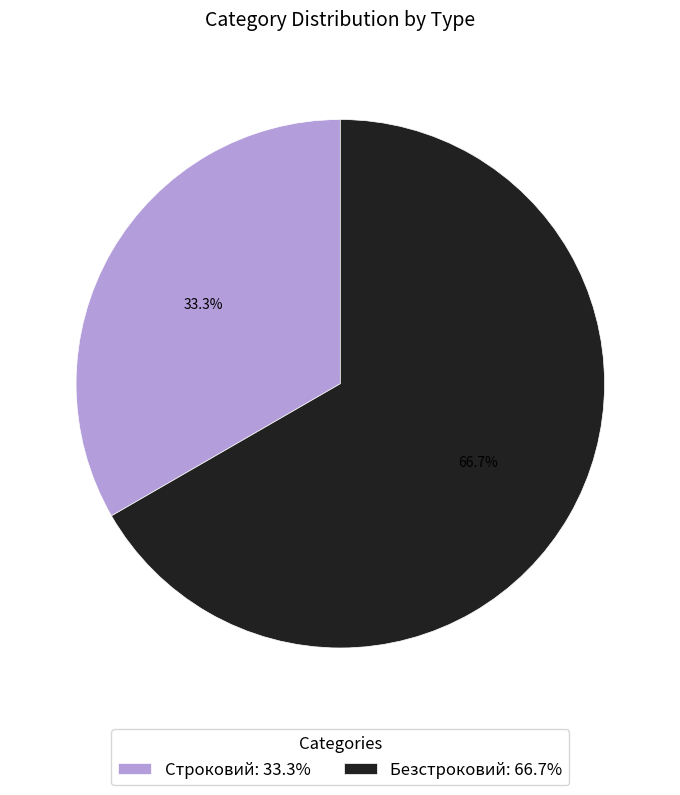

How many segments does this pie chart have?

2